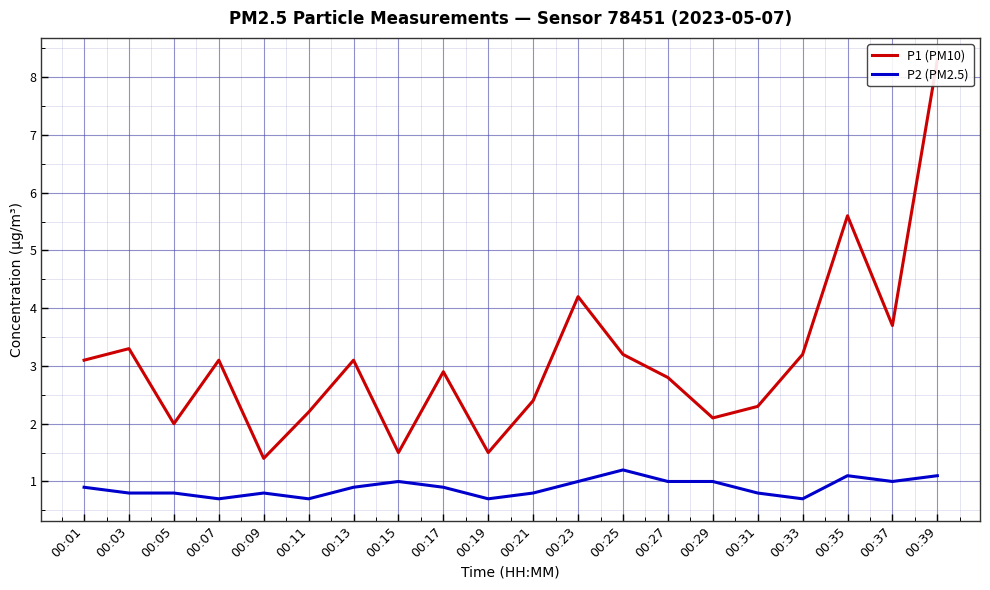

At which category does P1 (PM10) reach its first local peak?

00:03